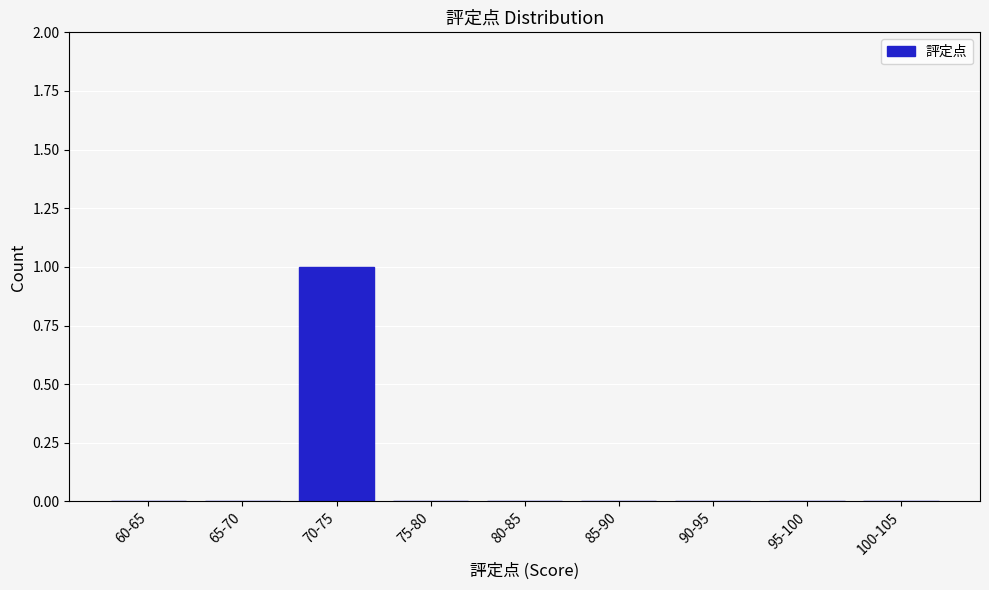

Reading right to left, list all the values displayed in this chart.

100-105=0	95-100=0	90-95=0	85-90=0	80-85=0	75-80=0	70-75=1	65-70=0	60-65=0